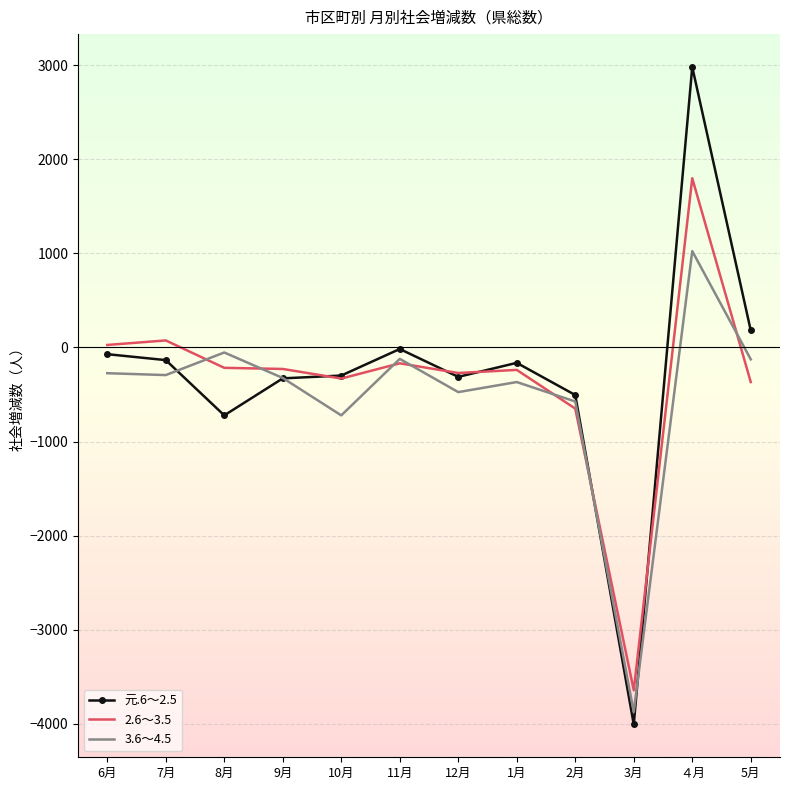

At which label is 元.6～2.5 closest to -513?

2月